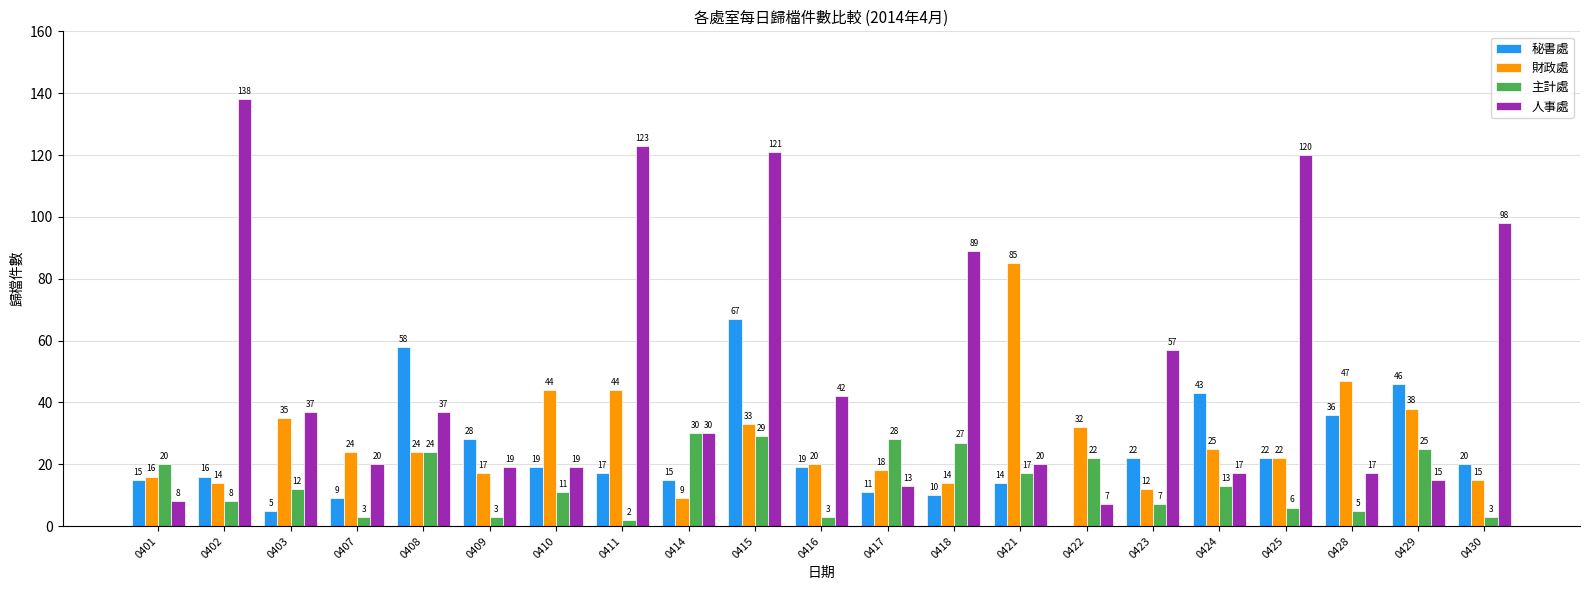

Are the bars horizontal?

No